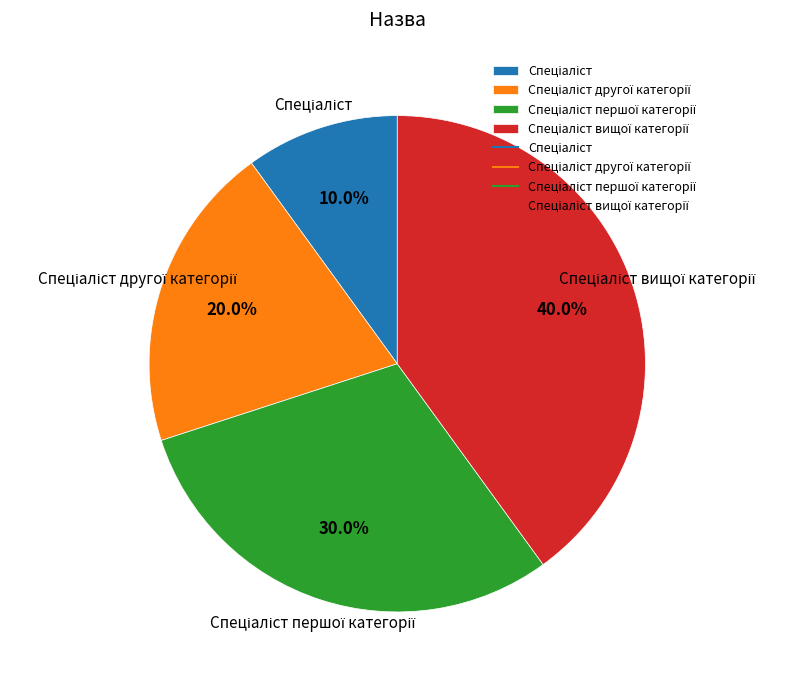

Does any single category account for the majority?

No